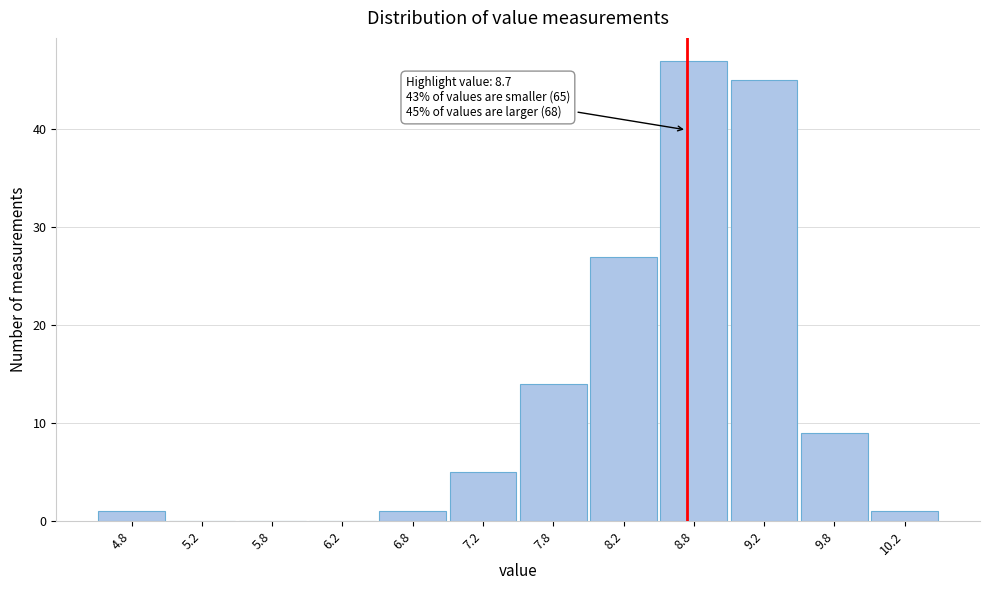

Over which range of the x-axis is the bar tallest?

8.5 to 9.0